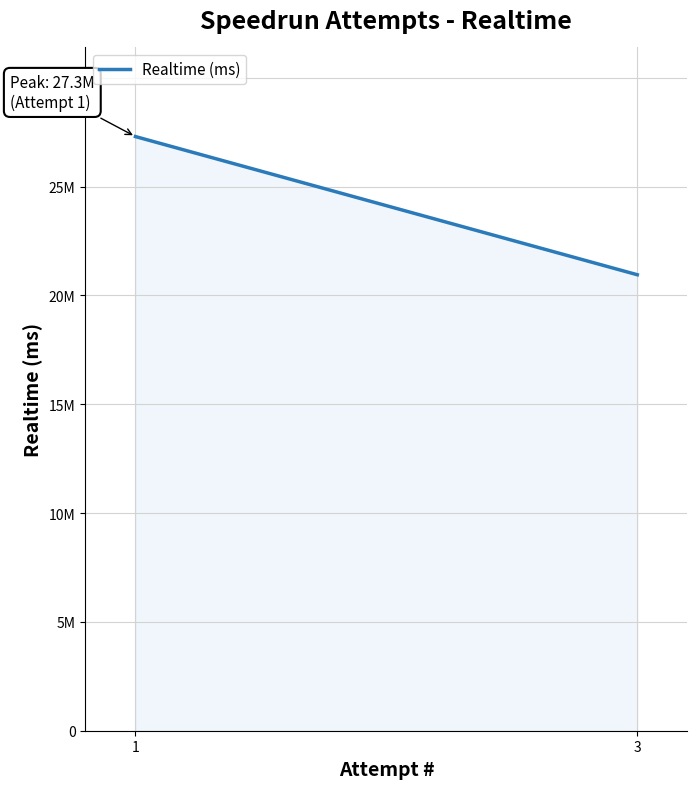

Reading right to left, what are all the values shown in this chart?

3=20949543	1=27297471